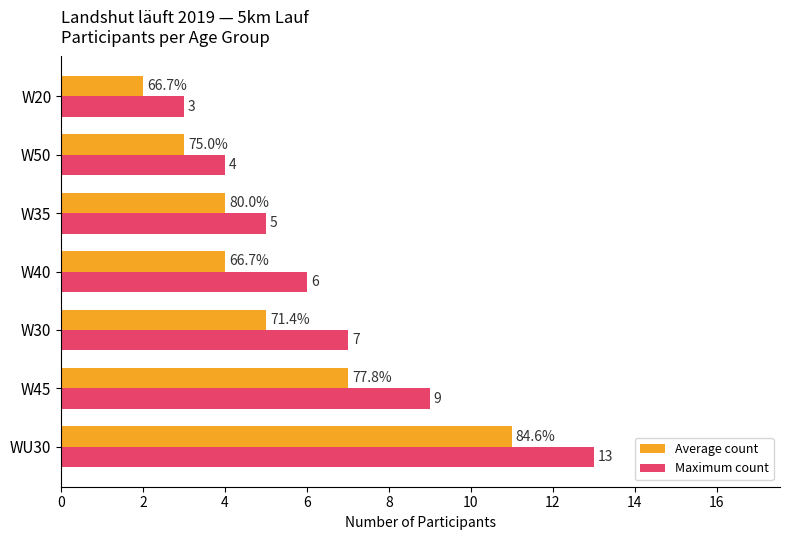

What is the maximum value for Maximum count?

13